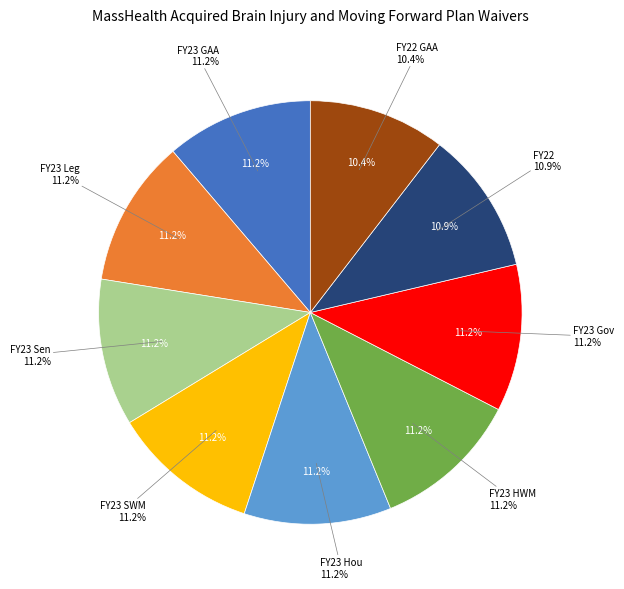

What is the total percentage of FY23 GAA and FY23 Hou?

22.5%